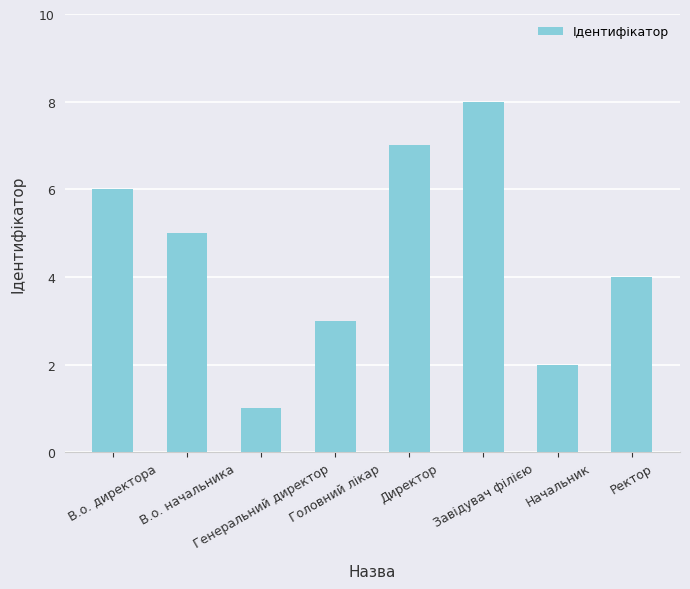

What is the difference between the maximum and second lowest values?

6